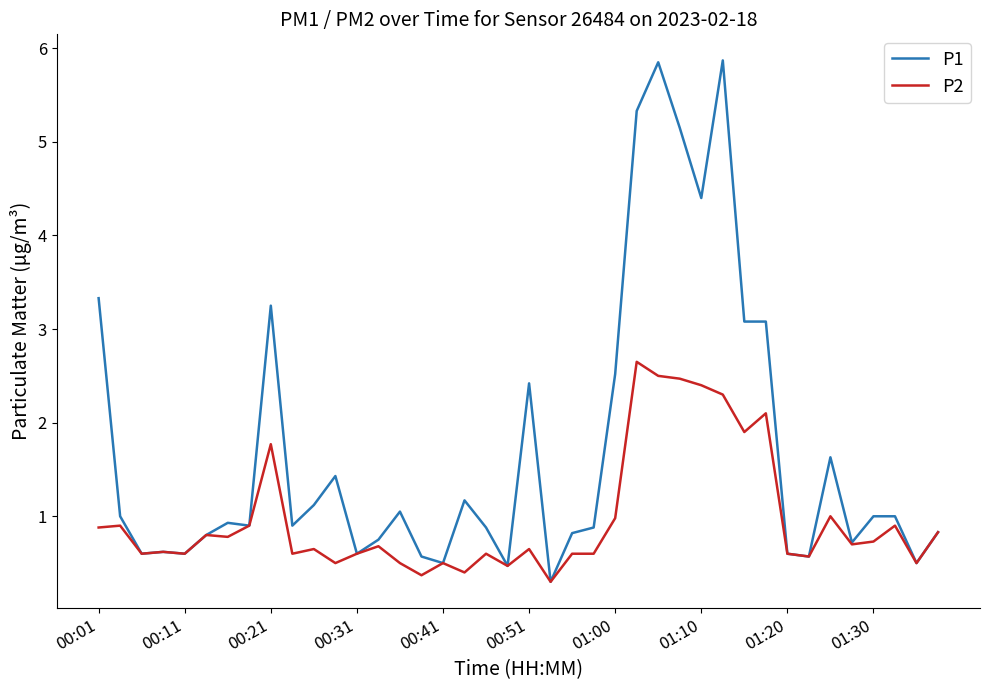

Rank the series by their average value, from highest to lowest.

P1, P2